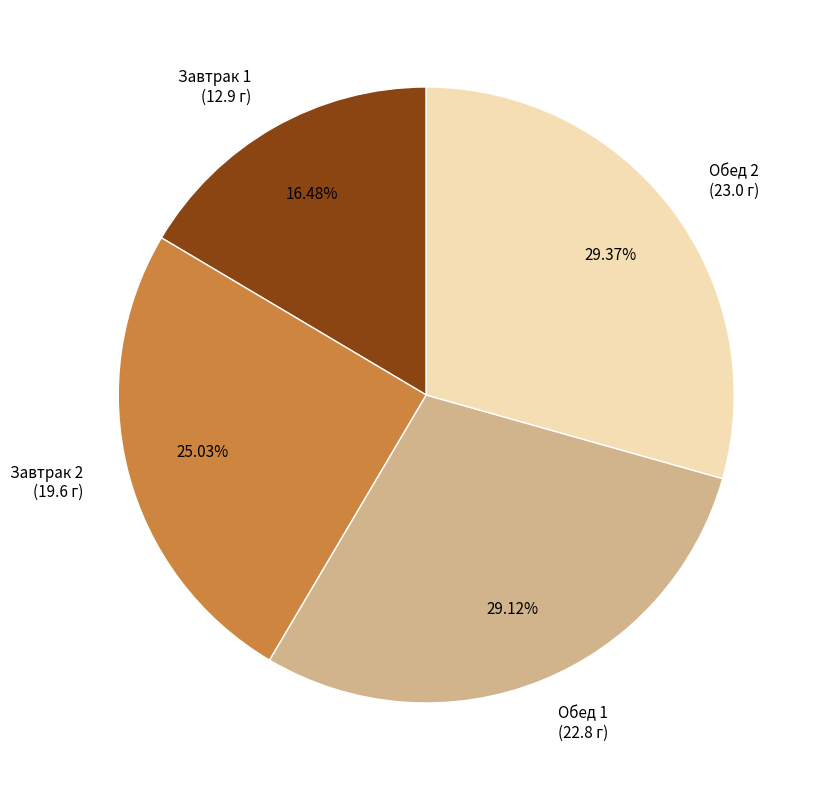

Is there a majority slice in this chart?

No